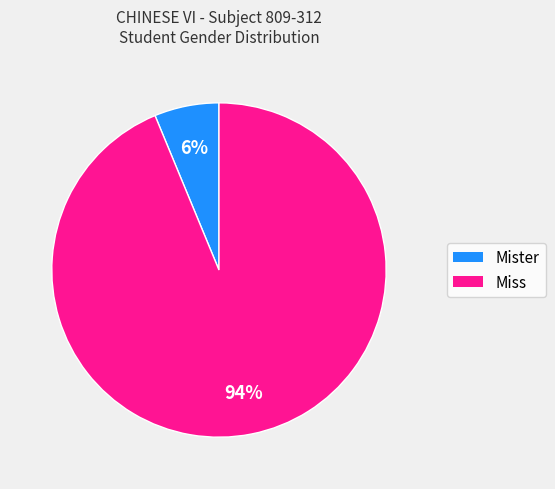

Is the sum of Mister and Miss greater than half?

Yes